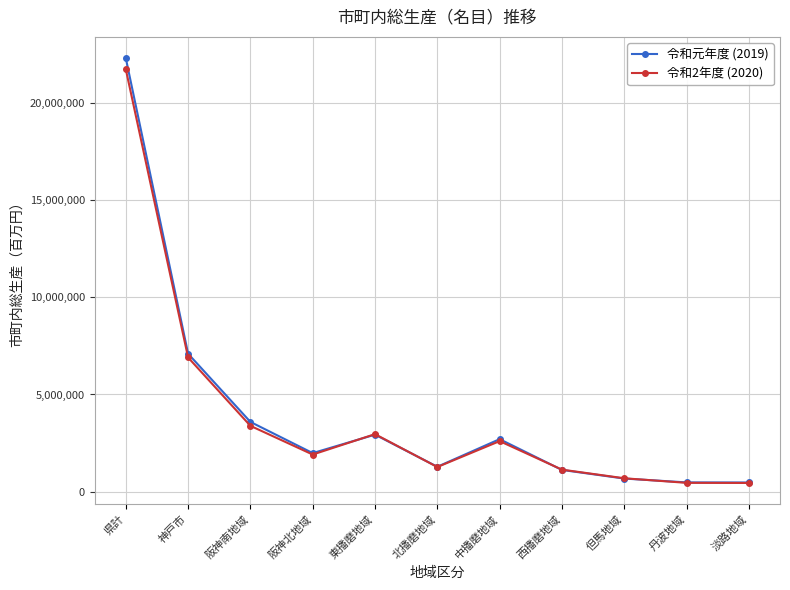

What is the label of the 4th point from the right?

西播磨地域